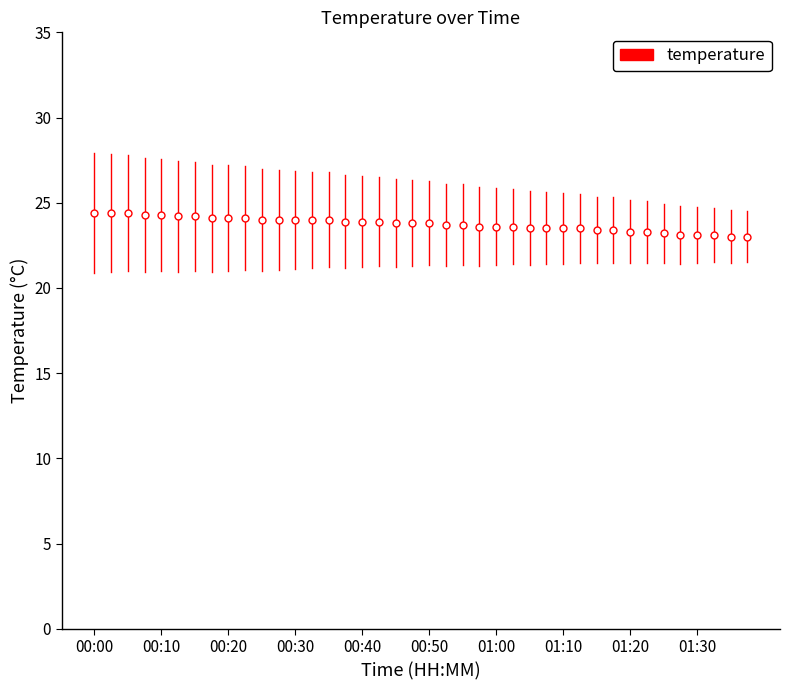

How many distinct data groups are displayed?

1